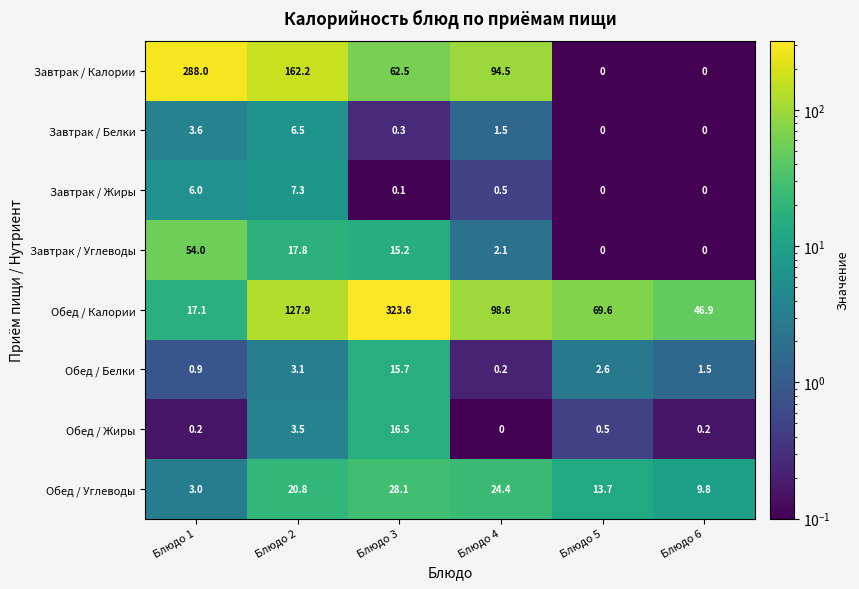

Rank the series at Блюдо 3 from lowest to highest value.

Завтрак / Жиры, Завтрак / Белки, Завтрак / Углеводы, Обед / Белки, Обед / Жиры, Обед / Углеводы, Завтрак / Калории, Обед / Калории